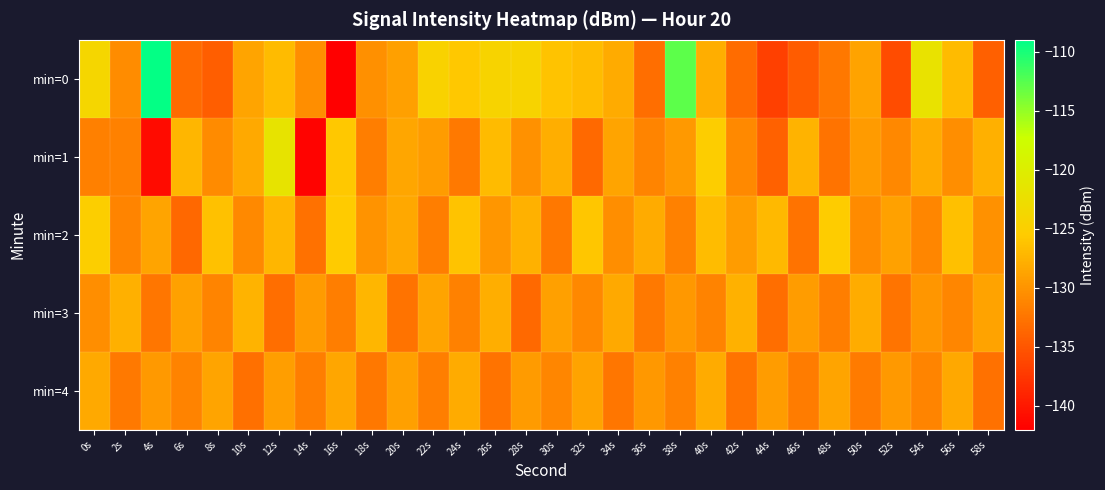

Reading left to right, extract all data points from this chart.

min=0: 0s=-123.9	2s=-130.5	4s=-109.2	6s=-133.3	8s=-134.3	10s=-128.7	12s=-126.9	14s=-130.5	16s=-142.0	18s=-130.3	20s=-129.0	22s=-124.6	24s=-125.8	26s=-124.3	28s=-124.3	30s=-126.3	32s=-126.8	34s=-128.1	36s=-133.1	38s=-112.8	40s=-127.8	42s=-133.1	44s=-136.7	46s=-134.5	48s=-132.2	50s=-128.8	52s=-135.7	54s=-121.9	56s=-126.9	58s=-134.2
min=1: 0s=-131.6	2s=-131.5	4s=-141.0	6s=-127.2	8s=-130.7	10s=-128.3	12s=-121.7	14s=-141.7	16s=-125.8	18s=-131.7	20s=-128.5	22s=-129.3	24s=-132.1	26s=-126.8	28s=-130.2	30s=-127.9	32s=-133.4	34s=-128.7	36s=-131.2	38s=-129.6	40s=-125.3	42s=-130.8	44s=-134.1	46s=-127.5	48s=-132.6	50s=-129.4	52s=-131.0	54s=-128.2	56s=-130.5	58s=-127.8
min=2: 0s=-125.1	2s=-131.2	4s=-128.7	6s=-133.5	8s=-126.4	10s=-130.9	12s=-127.3	14s=-132.8	16s=-125.6	18s=-130.1	20s=-128.4	22s=-131.7	24s=-126.2	26s=-129.8	28s=-127.6	30s=-132.3	32s=-125.9	34s=-130.4	36s=-128.1	38s=-131.5	40s=-126.7	42s=-129.3	44s=-127.0	46s=-132.6	48s=-125.4	50s=-130.7	52s=-128.9	54s=-131.1	56s=-126.5	58s=-130.2
min=3: 0s=-130.5	2s=-127.8	4s=-132.4	6s=-128.9	8s=-131.2	10s=-127.5	12s=-133.1	14s=-129.4	16s=-131.8	18s=-127.2	20s=-132.7	22s=-128.6	24s=-131.5	26s=-127.9	28s=-133.4	30s=-129.1	32s=-131.0	34s=-128.3	36s=-132.2	38s=-129.7	40s=-131.4	42s=-127.6	44s=-133.0	46s=-129.3	48s=-131.7	50s=-128.0	52s=-132.5	54s=-129.8	56s=-131.1	58s=-128.8
min=4: 0s=-128.3	2s=-132.1	4s=-129.6	6s=-131.4	8s=-128.7	10s=-132.9	12s=-129.2	14s=-131.7	16s=-128.5	18s=-132.3	20s=-129.0	22s=-131.8	24s=-128.2	26s=-132.6	28s=-129.4	30s=-131.1	32s=-128.8	34s=-132.4	36s=-129.7	38s=-131.5	40s=-128.1	42s=-132.7	44s=-129.3	46s=-131.9	48s=-128.6	50s=-132.0	52s=-129.5	54s=-131.2	56s=-128.4	58s=-132.8